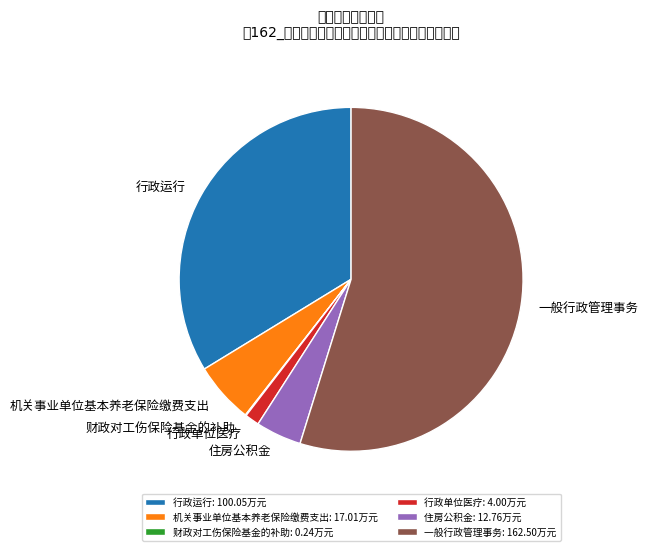

Is 行政运行 the majority of the pie?

No